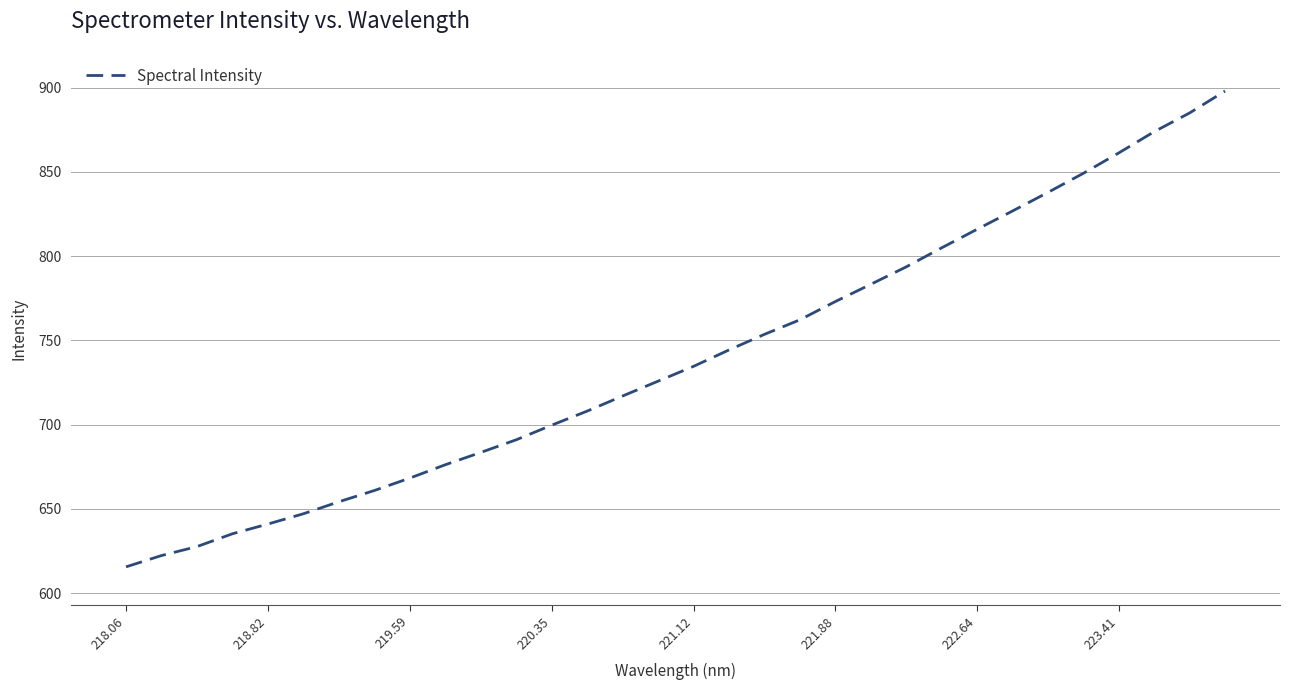

What is the maximum value shown in the chart?

898.0